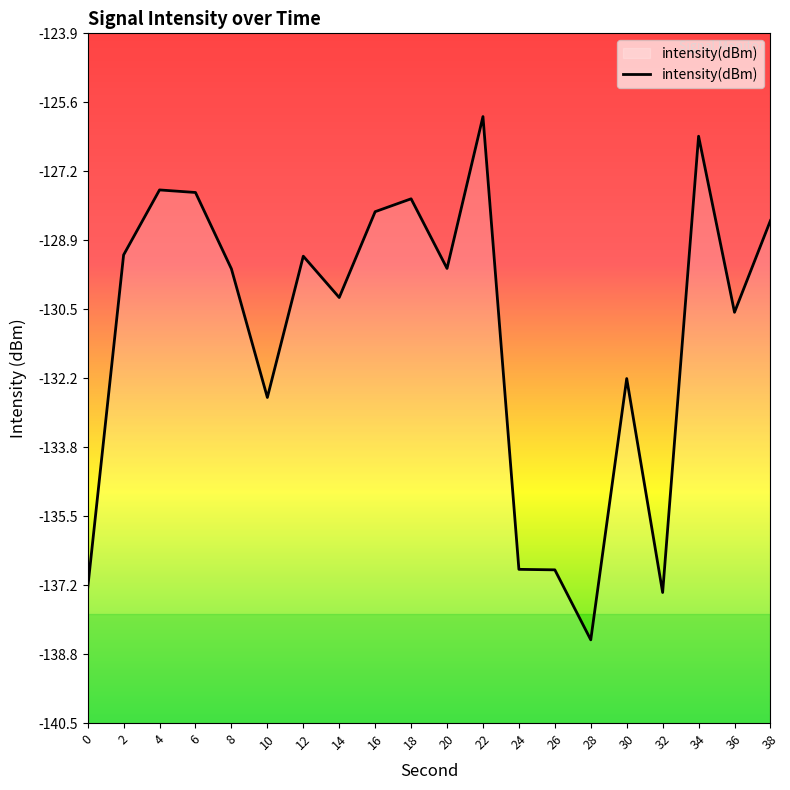

Reading left to right, list all the values displayed in this chart.

0=-137.2	2=-129.2	4=-127.7	6=-127.7	8=-129.6	10=-132.6	12=-129.3	14=-130.2	16=-128.2	18=-127.9	20=-129.5	22=-125.9	24=-136.8	26=-136.8	28=-138.5	30=-132.2	32=-137.3	34=-126.4	36=-130.6	38=-128.4